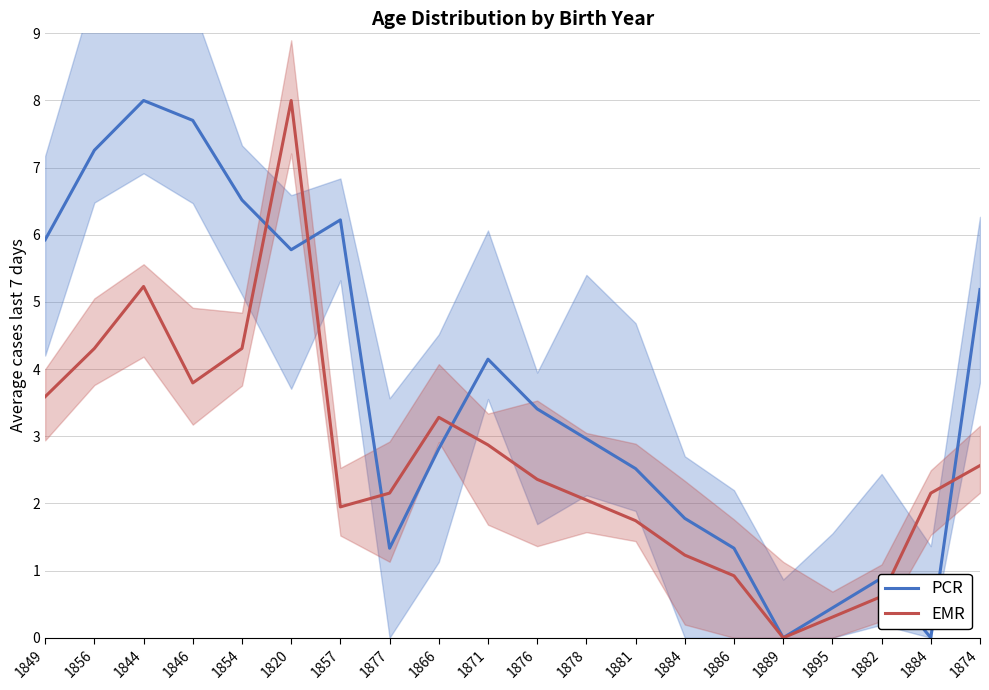

Which label corresponds to the smallest value in the chart?

1889